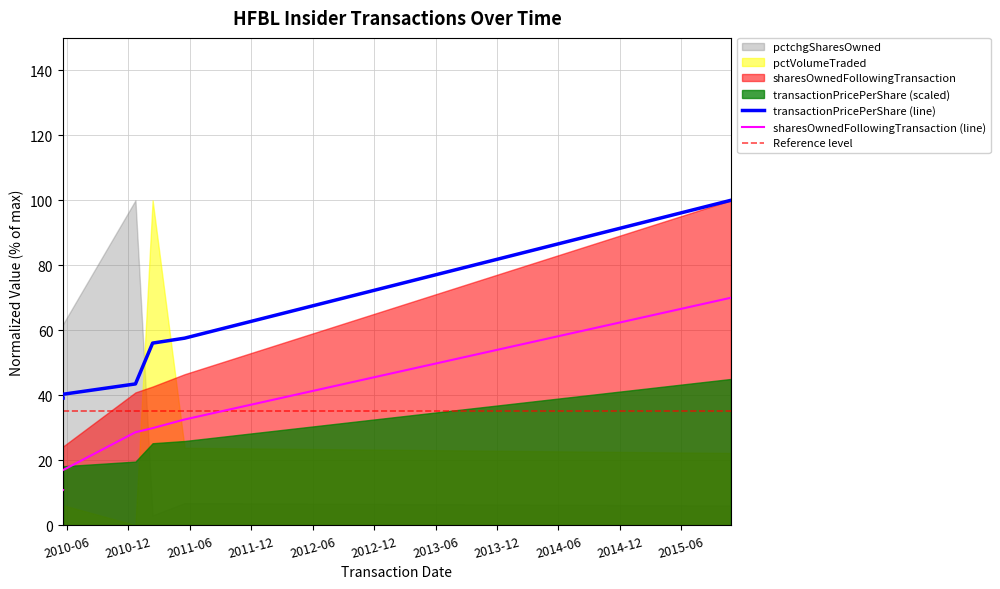

Between 2010-12-22 and 2015-10-26, which series saw the biggest shift?

transactionPricePerShare